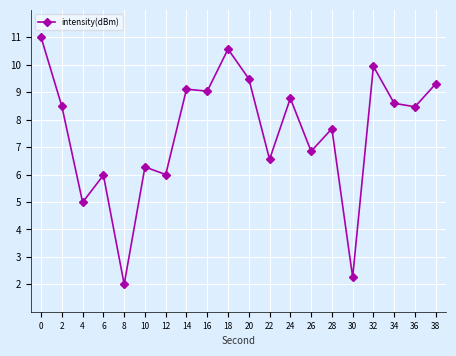

What is the maximum value shown in the chart?

11.0